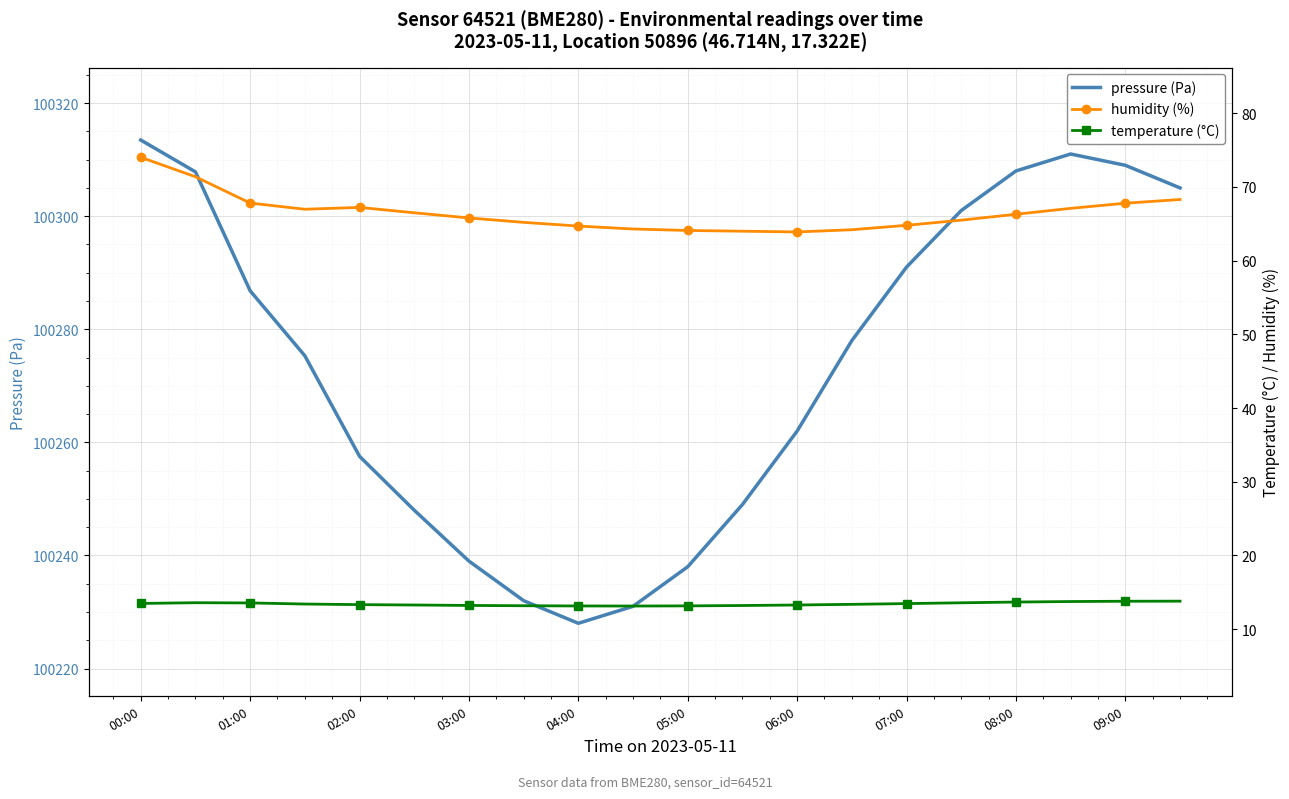

What is the minimum value for pressure (Pa)?

100228.0